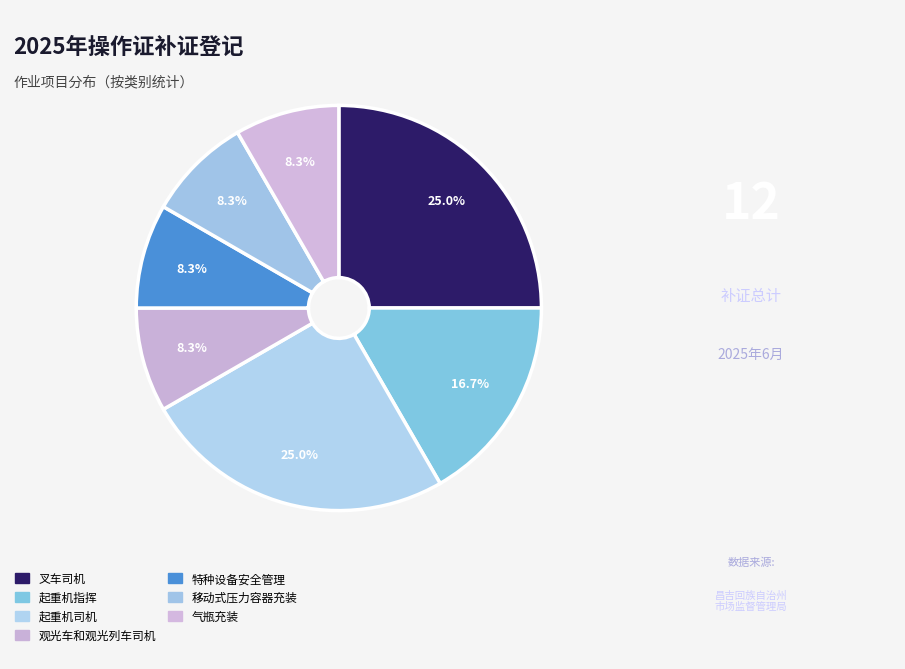

What percentage is the 特种设备安全管理 slice, to the nearest percent?

8%